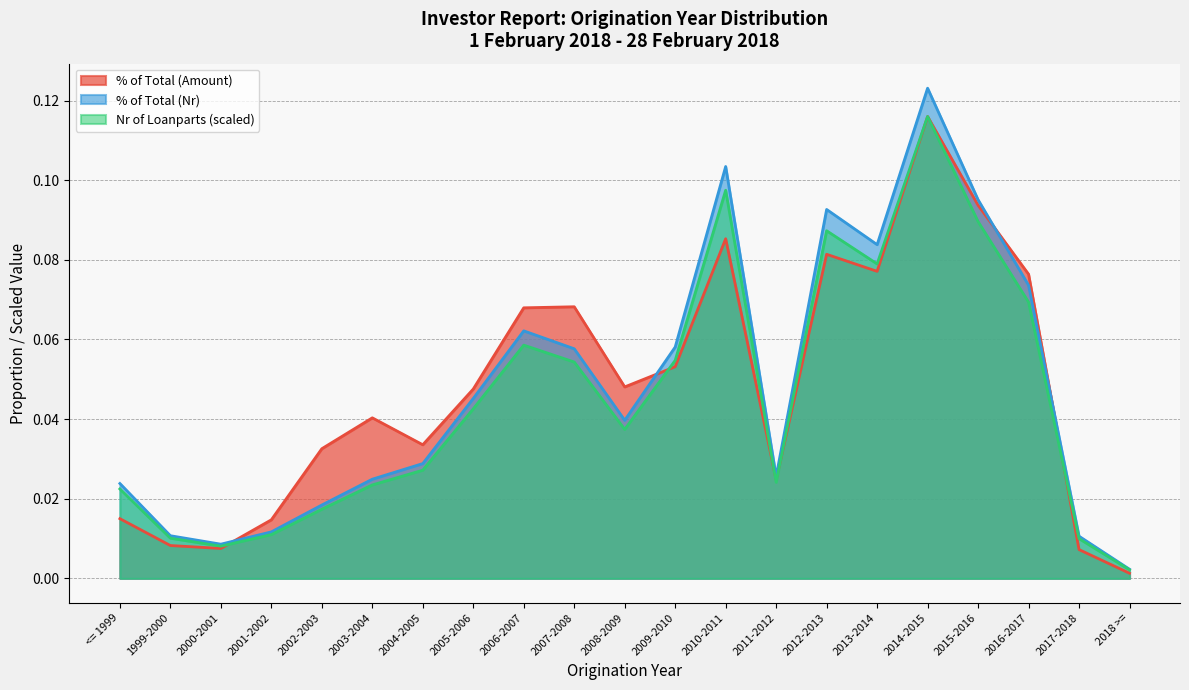

True or false: % of Total (Nr) and Aggregate Outstanding Amount intersect in this chart.

True